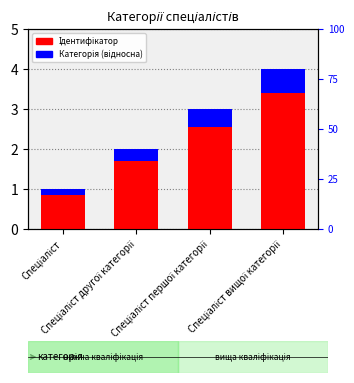

What is the sum of all Категорія (відносна) values?

1.5